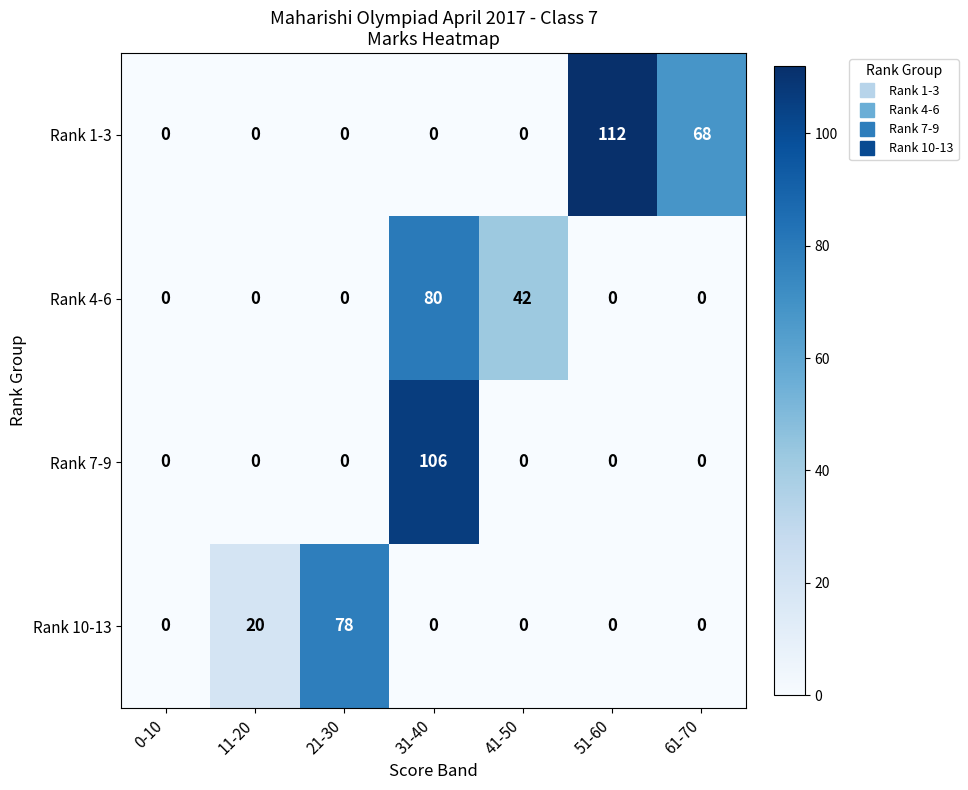

The Rank 10-13 series shows -28 at 51-60. True or false?

False